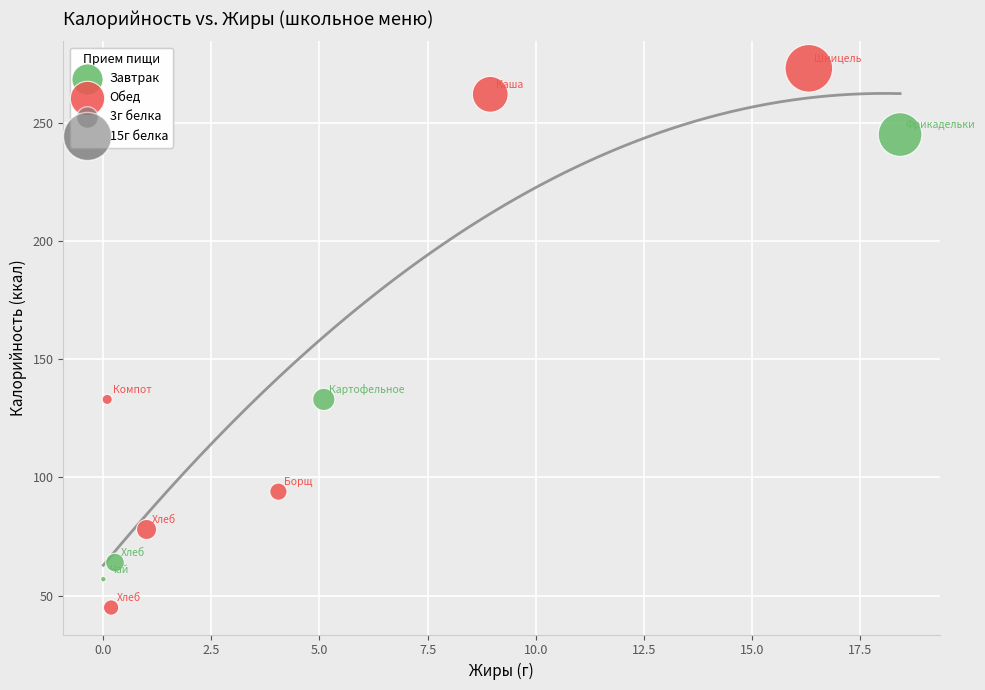

Which series reaches the minimum Y coordinate?

Обед